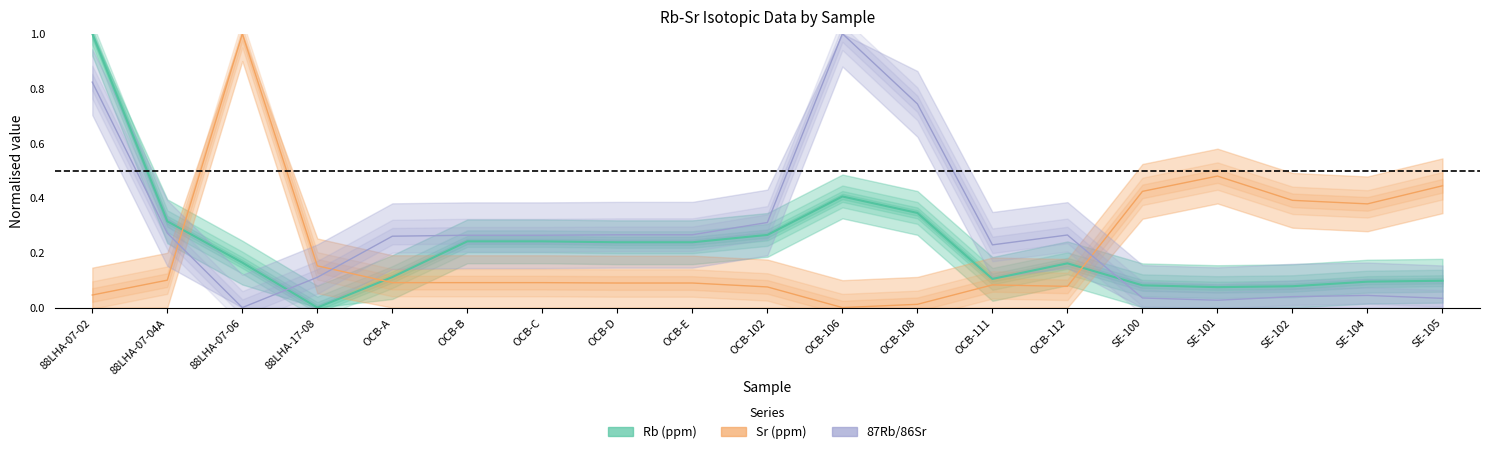

What position from the right is OCB-106?

9